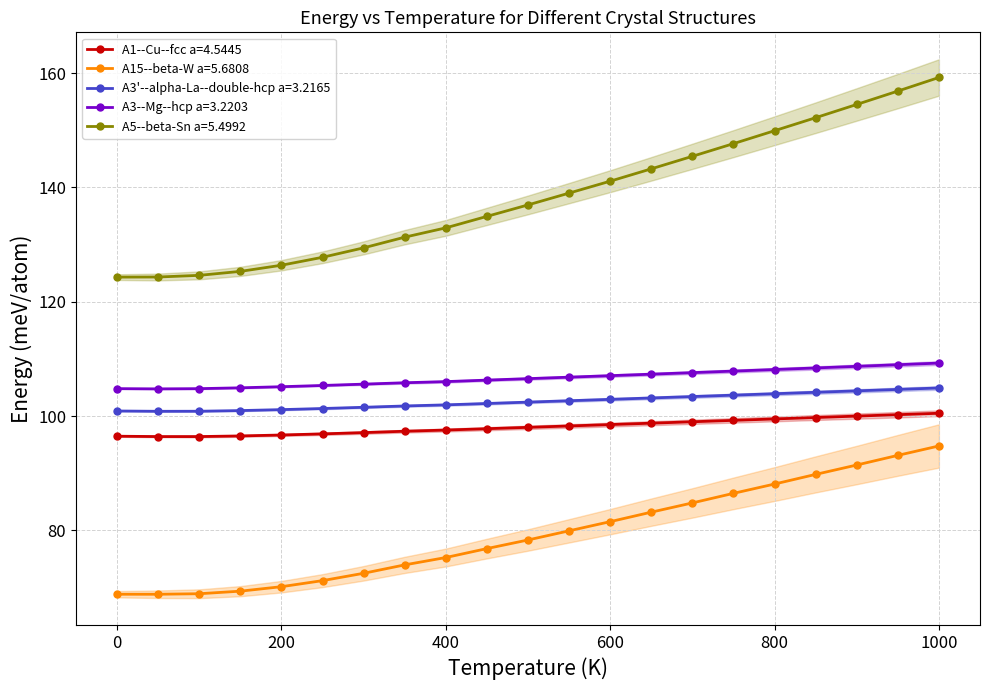

The A3--Mg--hcp a=3.2203 series shows 174.9 at 750.0. True or false?

False